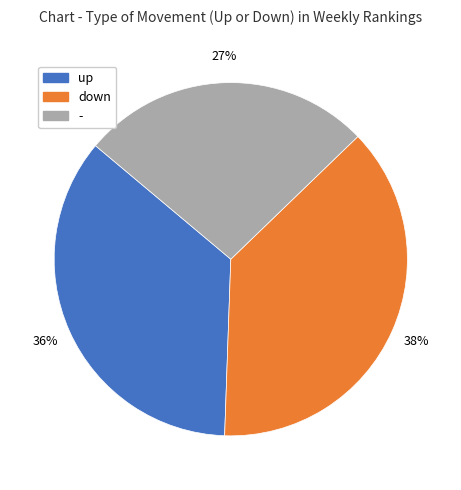

What is the smallest slice in the pie chart?

-